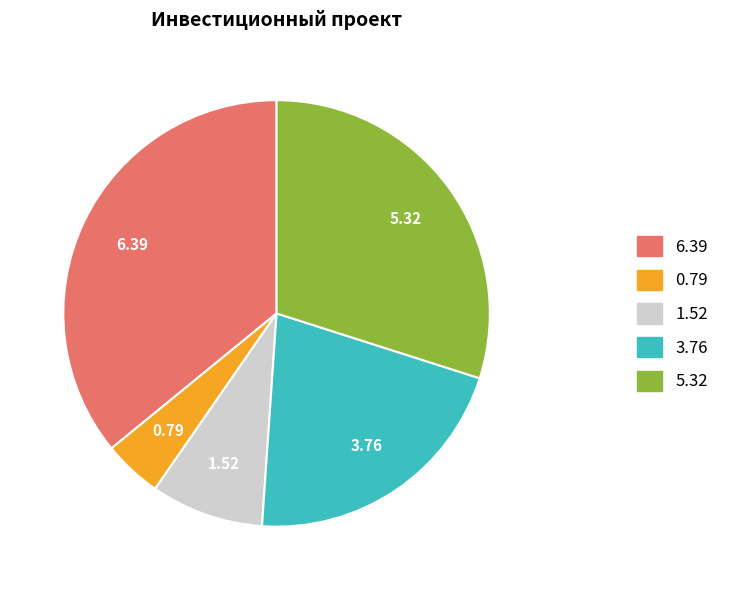

Is there any slice that represents more than half of the pie?

No